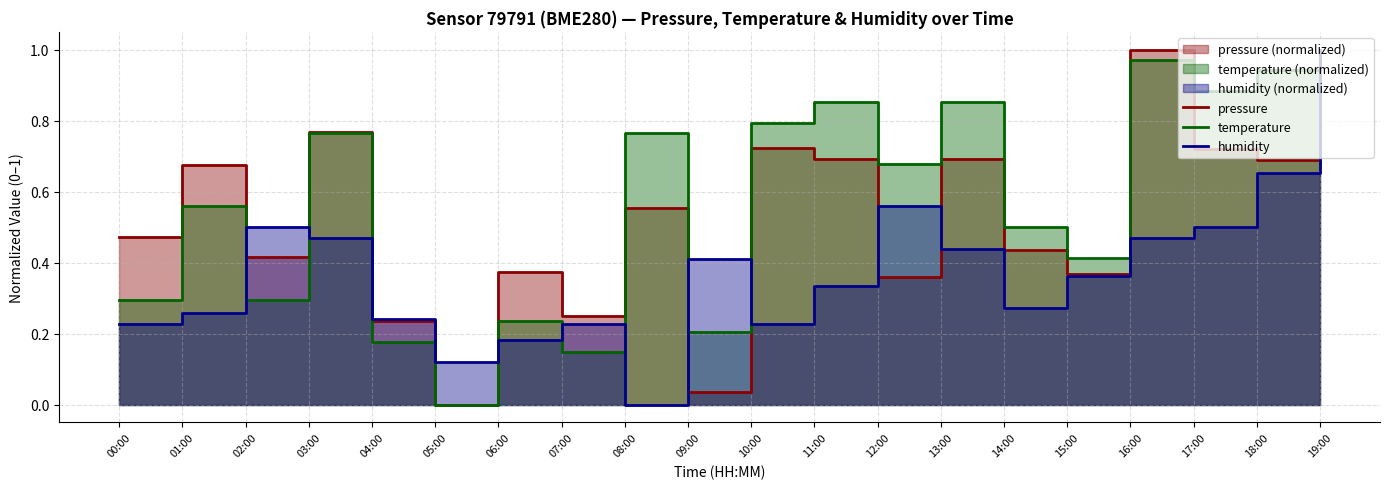

List the labels in order of humidity value, largest first.

19:00, 18:00, 12:00, 02:00, 17:00, 03:00, 16:00, 13:00, 09:00, 15:00, 11:00, 14:00, 01:00, 04:00, 00:00, 07:00, 10:00, 06:00, 05:00, 08:00